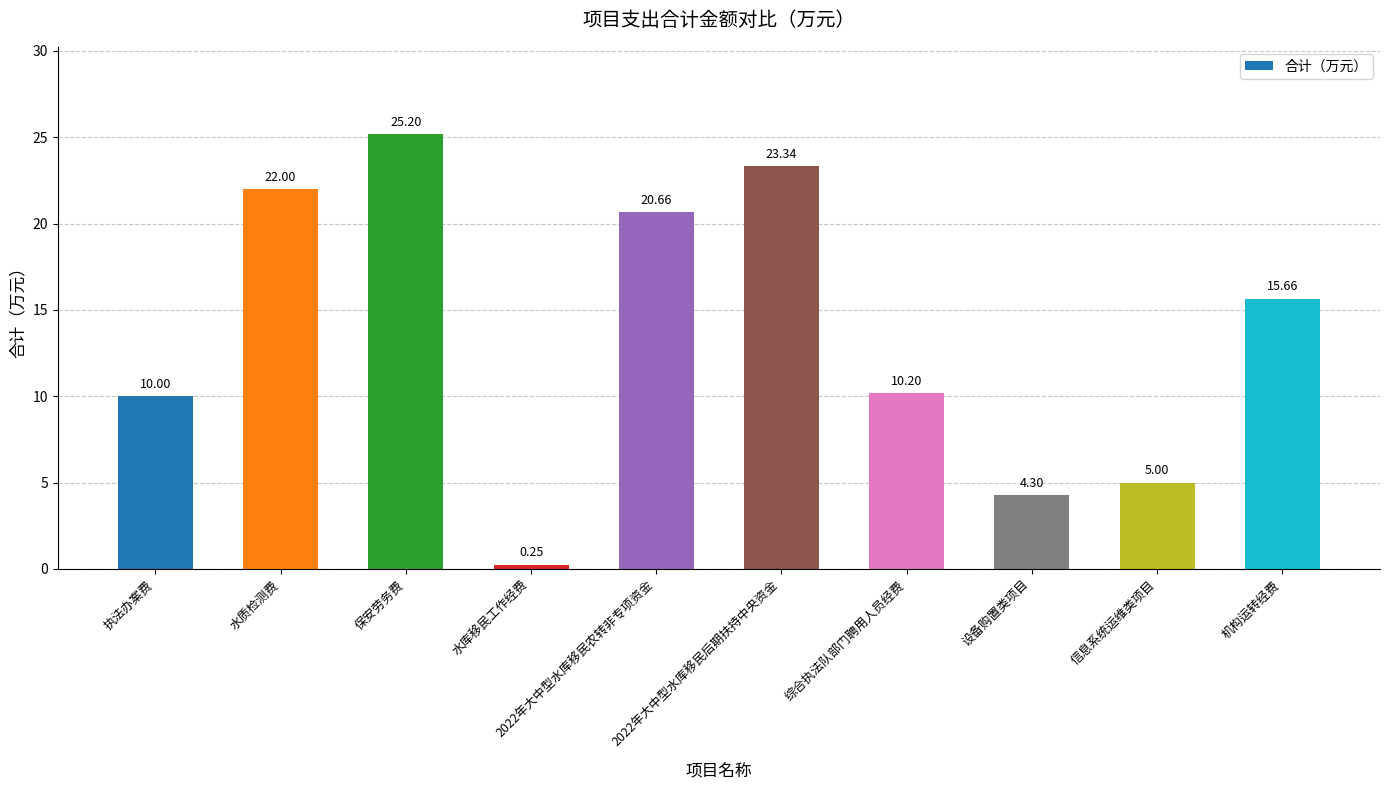

Rank the categories by value from lowest to highest.

水库移民工作经费, 设备购置类项目, 信息系统运维类项目, 执法办案费, 综合执法队部门聘用人员经费, 机构运转经费, 2022年大中型水库移民农转非专项资金, 水质检测费, 2022年大中型水库移民后期扶持中央资金, 保安劳务费